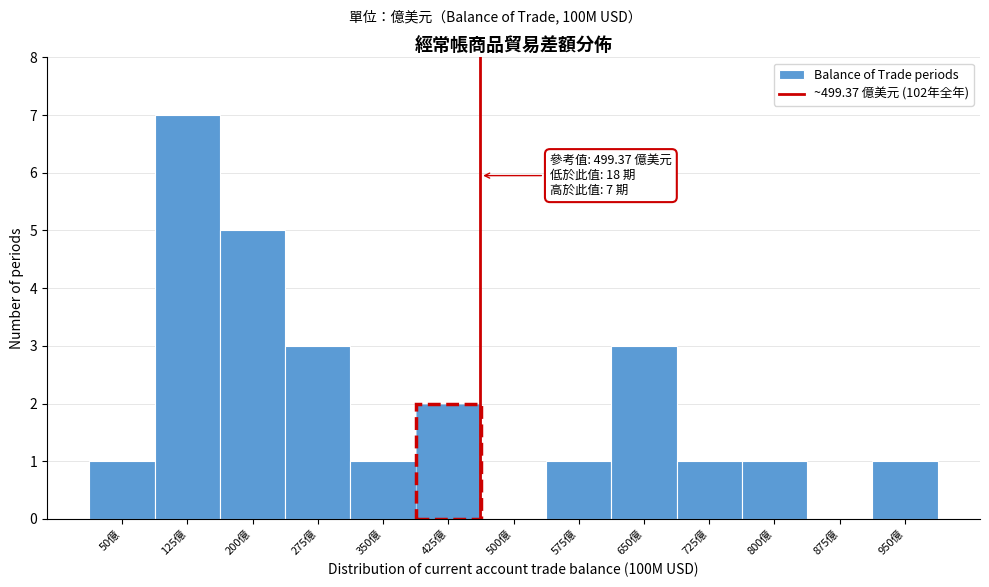

Reading left to right, list all the values displayed in this chart.

50億=1	125億=7	200億=5	275億=3	350億=1	425億=2	500億=0	575億=1	650億=3	725億=1	800億=1	875億=0	950億=1